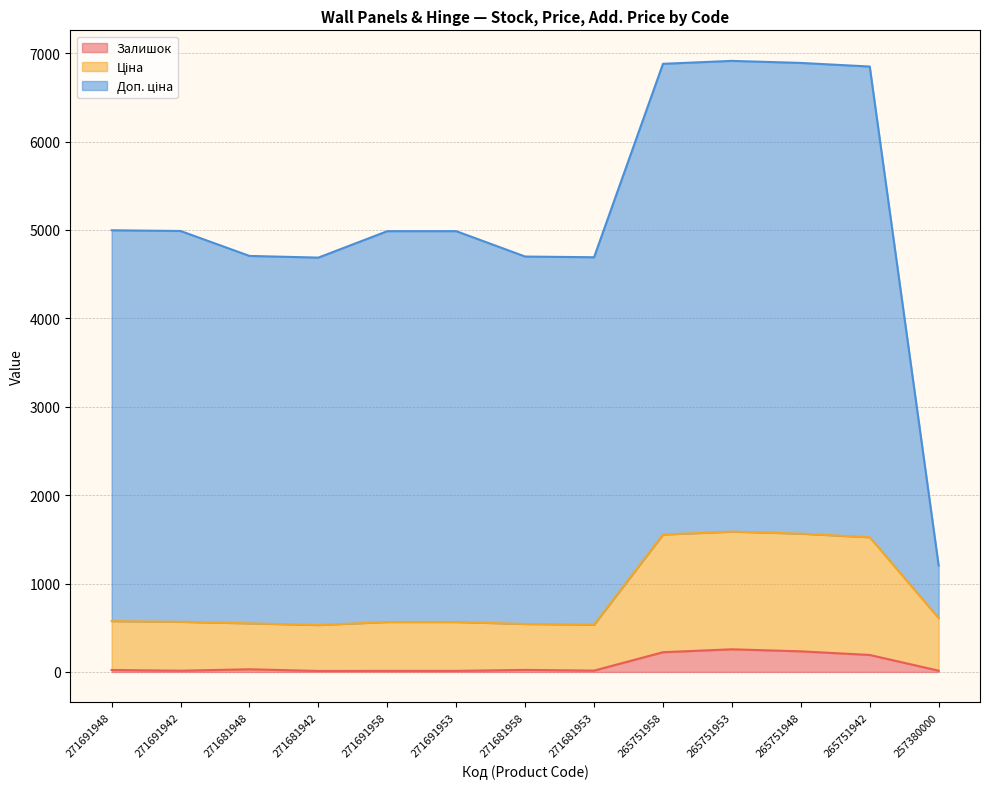

True or false: Ціна and Залишок intersect in this chart.

False